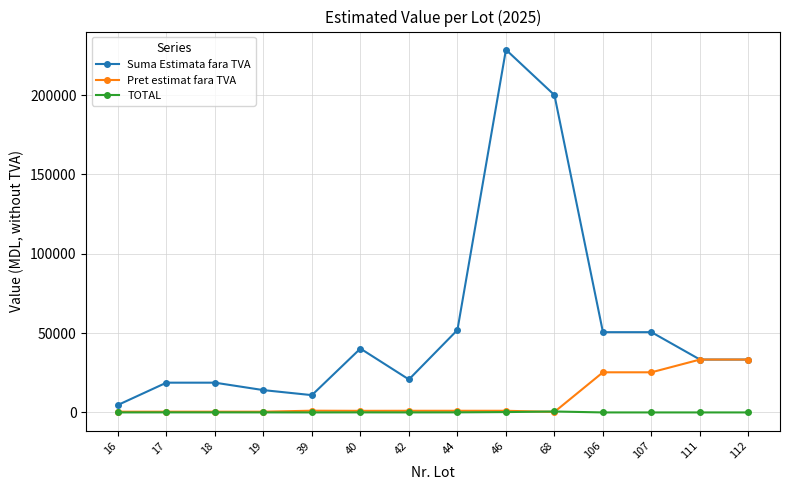

How many data points in TOTAL are less than 30?

7